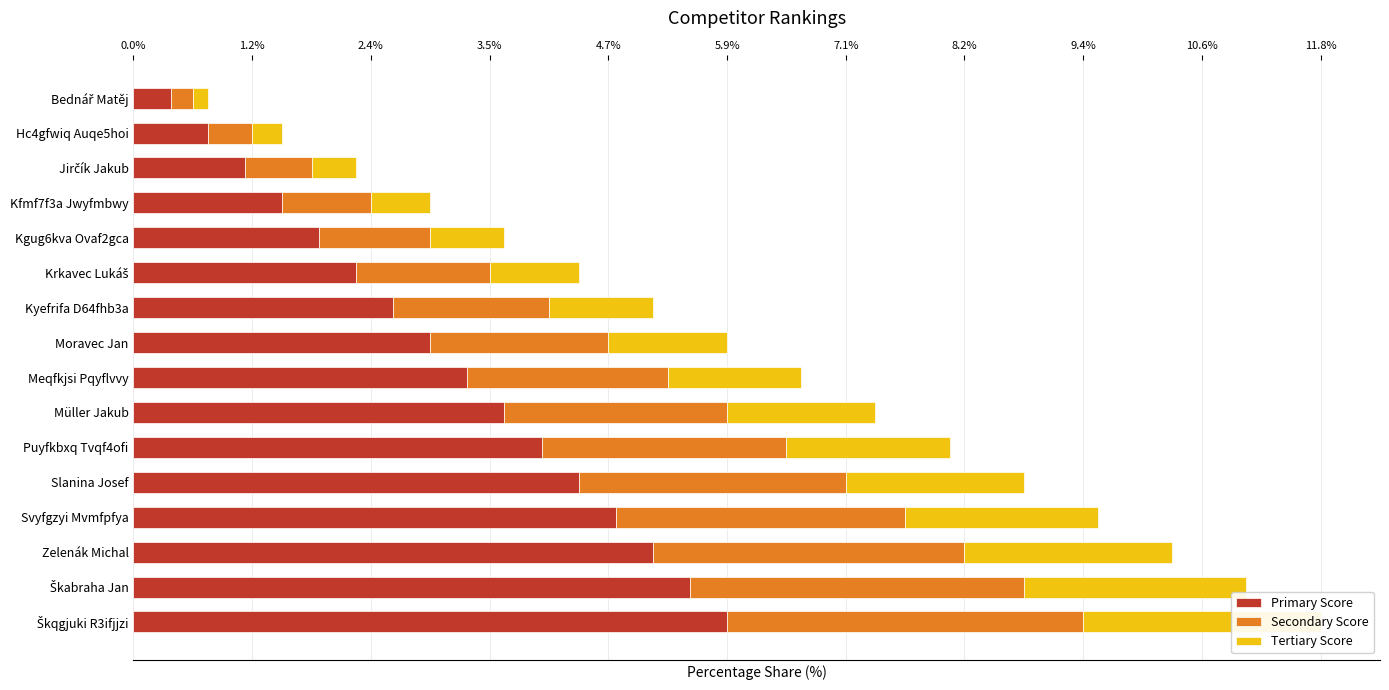

Rank the series at Müller Jakub from lowest to highest value.

Tertiary Score, Secondary Score, Primary Score